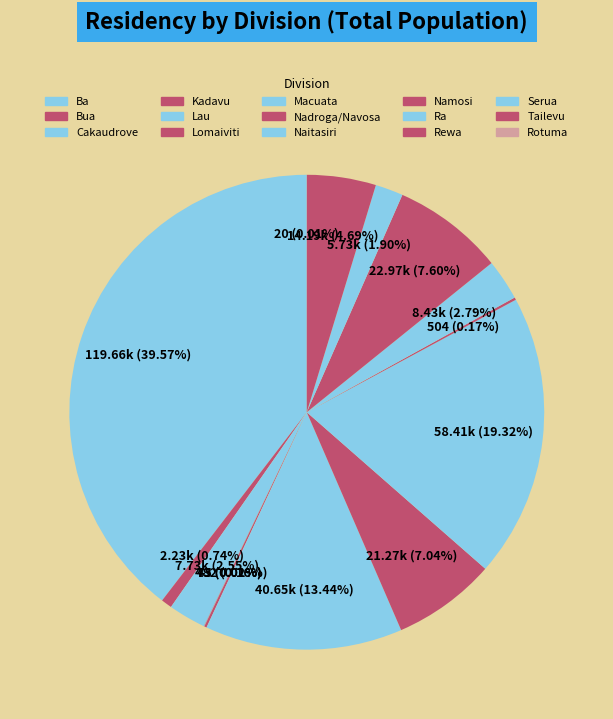

Is Tailevu the majority of the pie?

No